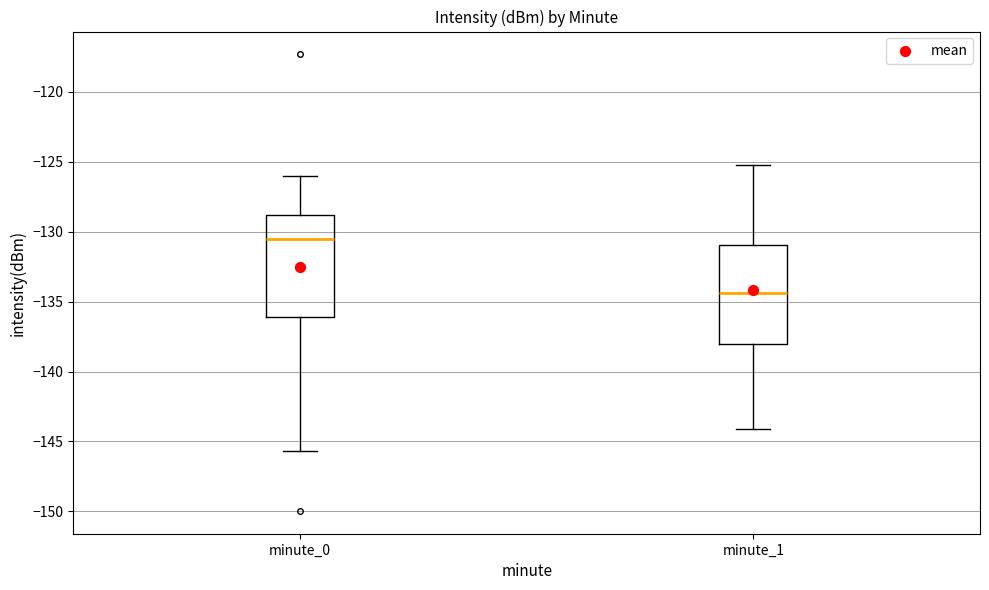

Where does the lower whisker of the box for minute_0 end on the y-axis? The values are not printed on the chart, so give them approximately, as read against the axis.

-145.5